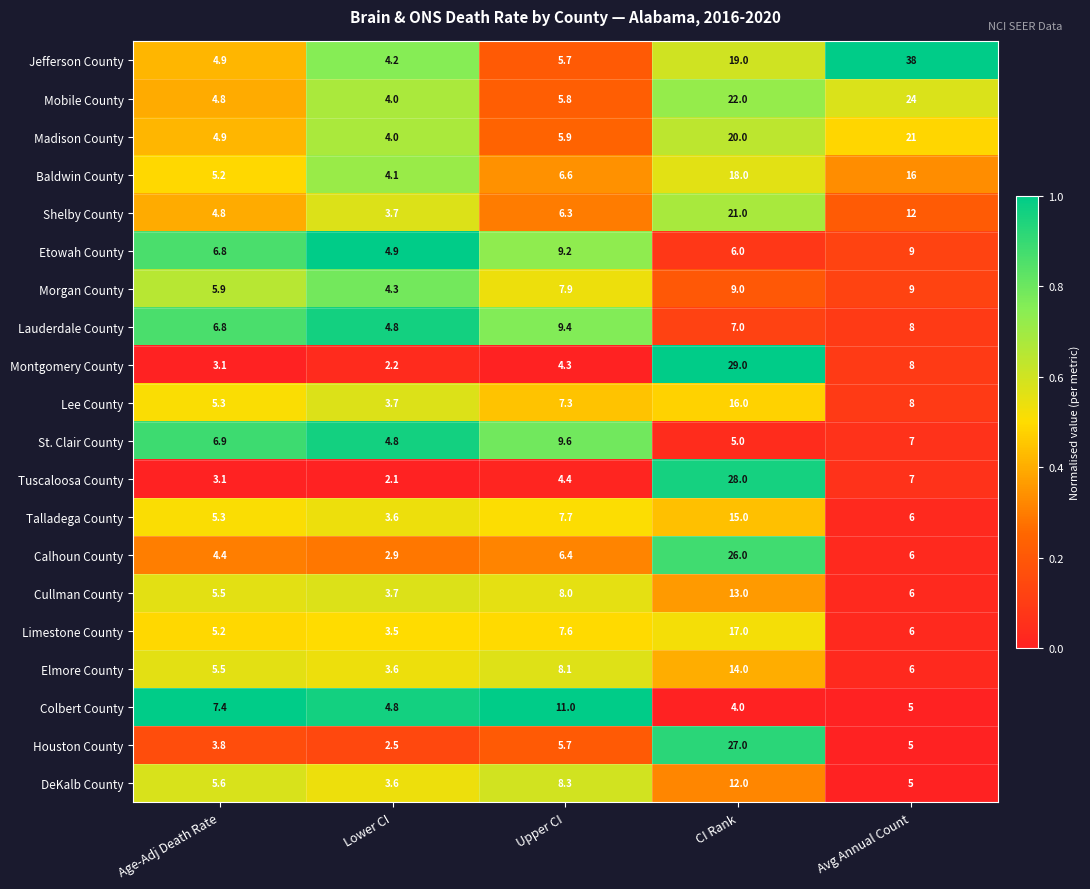

At how many categories does at least one series exceed 9?

3